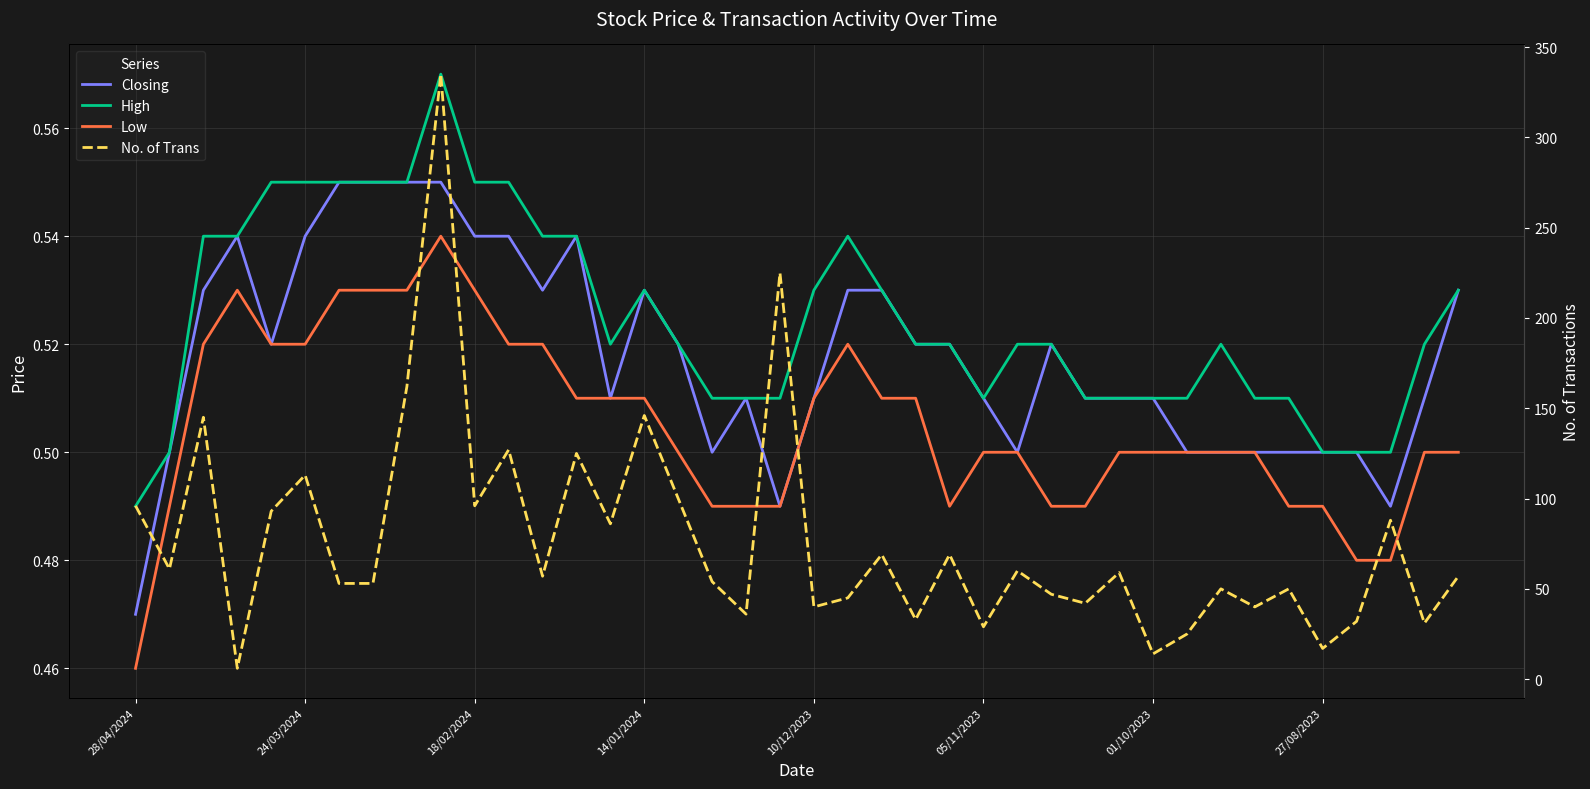

What are all the series names shown in the legend?

Closing, High, Low, No. of Trans